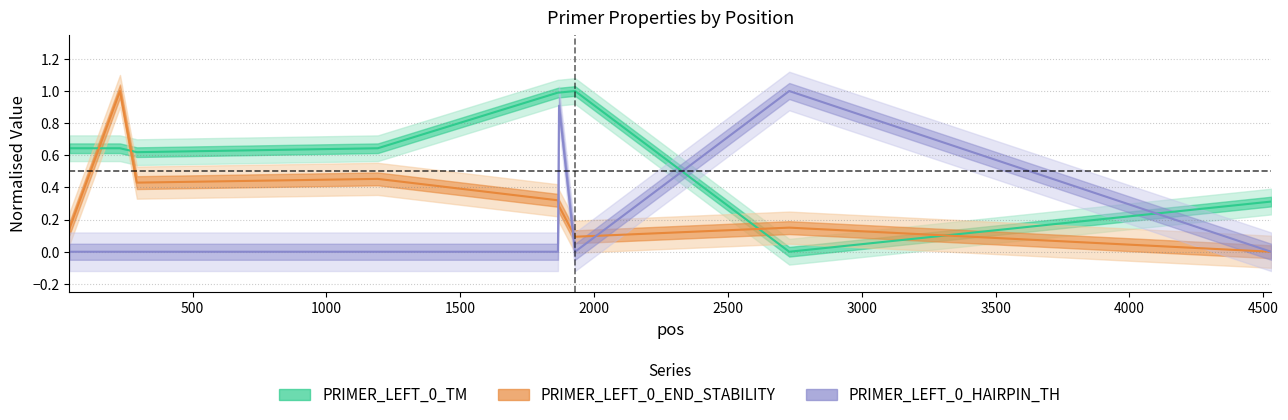

What is the sum of the PRIMER_LEFT_0_TM values at 229 and 292?

1.3